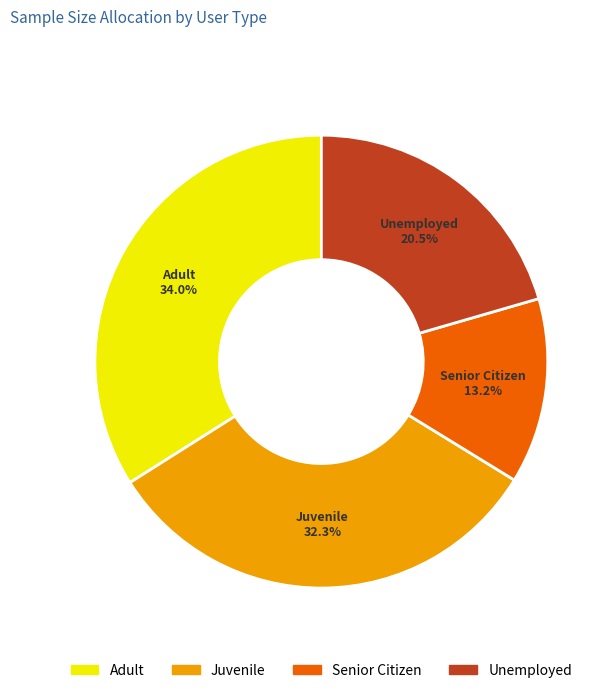

Is there a majority slice in this chart?

No